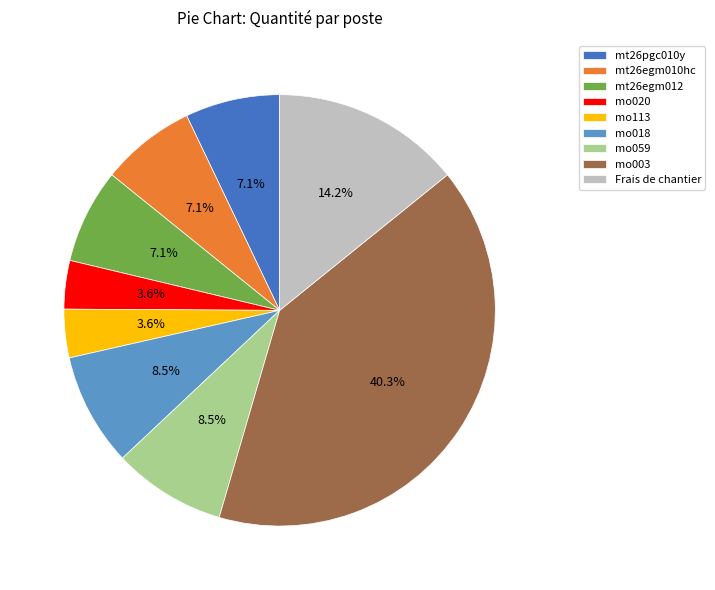

Combined, do mo018 and mo003 account for over 50%?

No